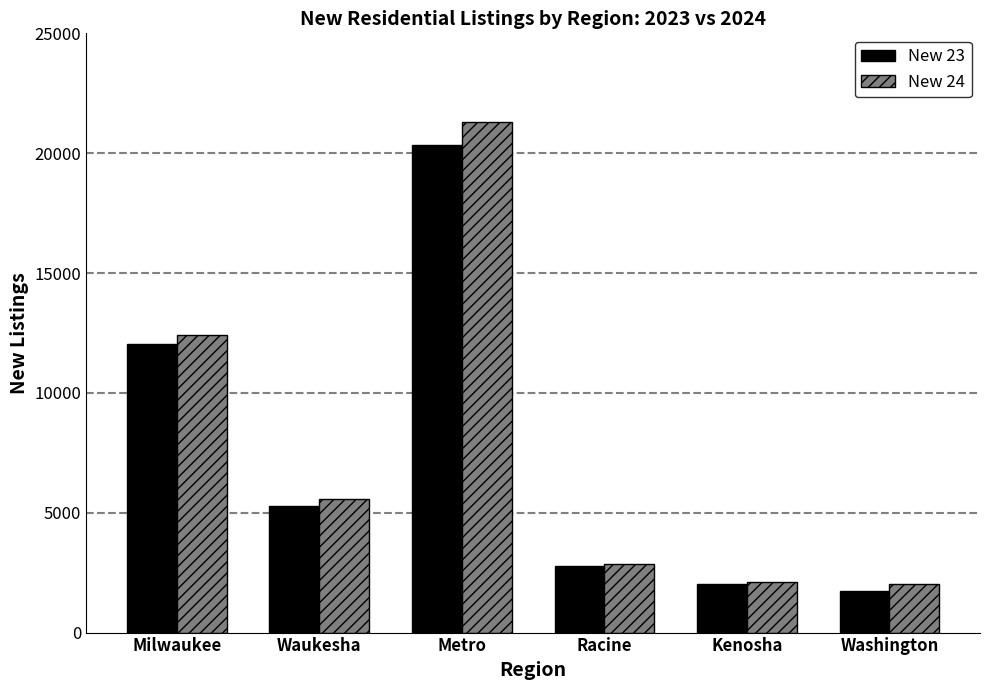

Reading left to right, what are all the values shown in this chart?

New 23: 12032	5292	20331	2760	2018	1726
New 24: 12407	5585	21297	2870	2126	2011